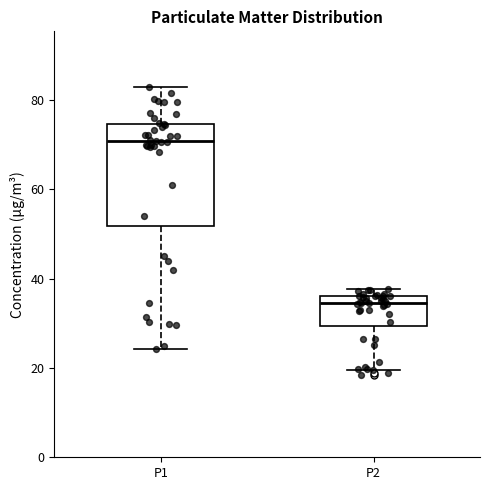

Which box is the tallest, from its lower edge to its upper edge?

P1